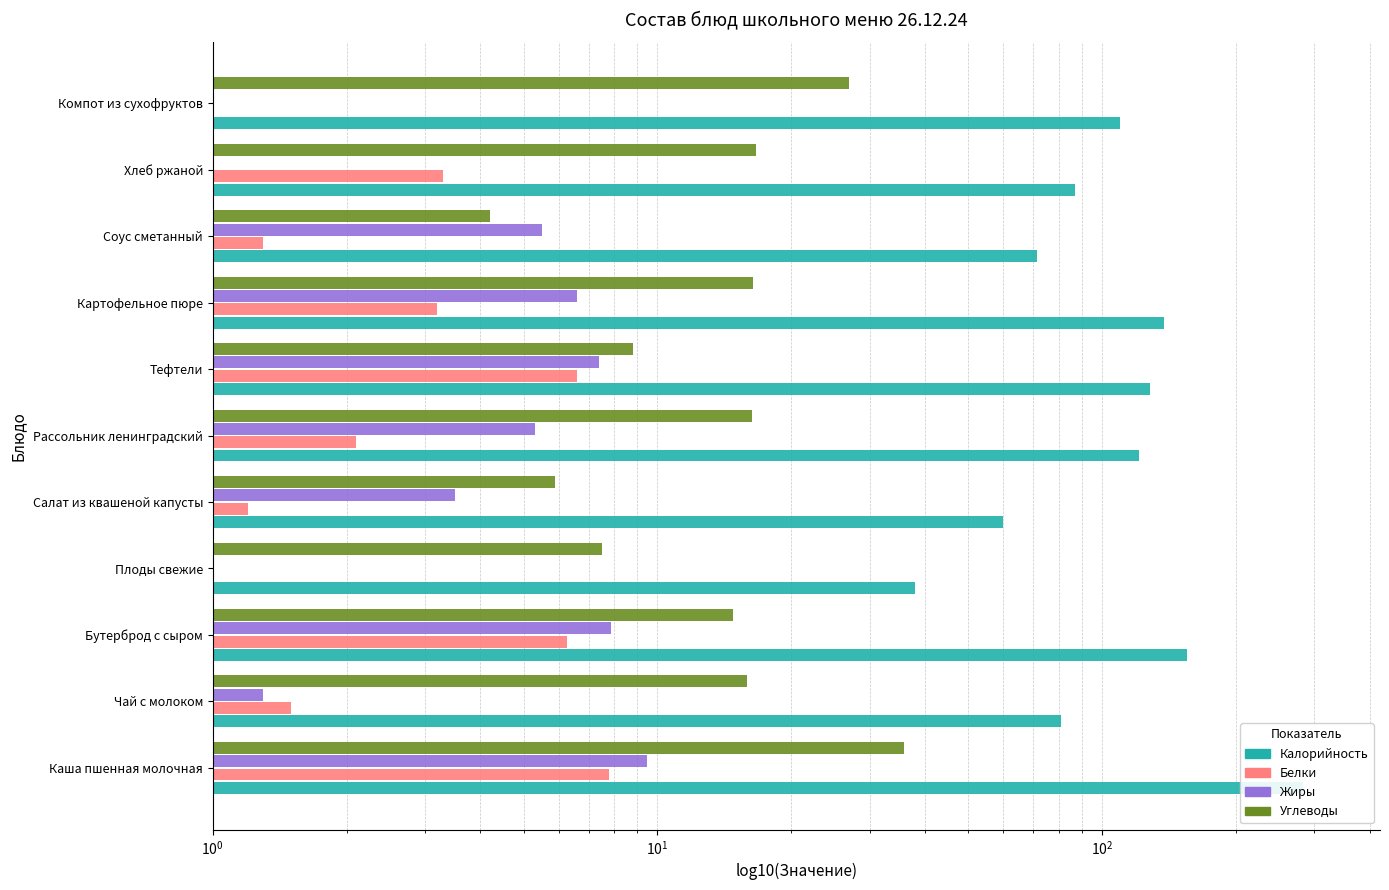

How many groups of bars are there?

11